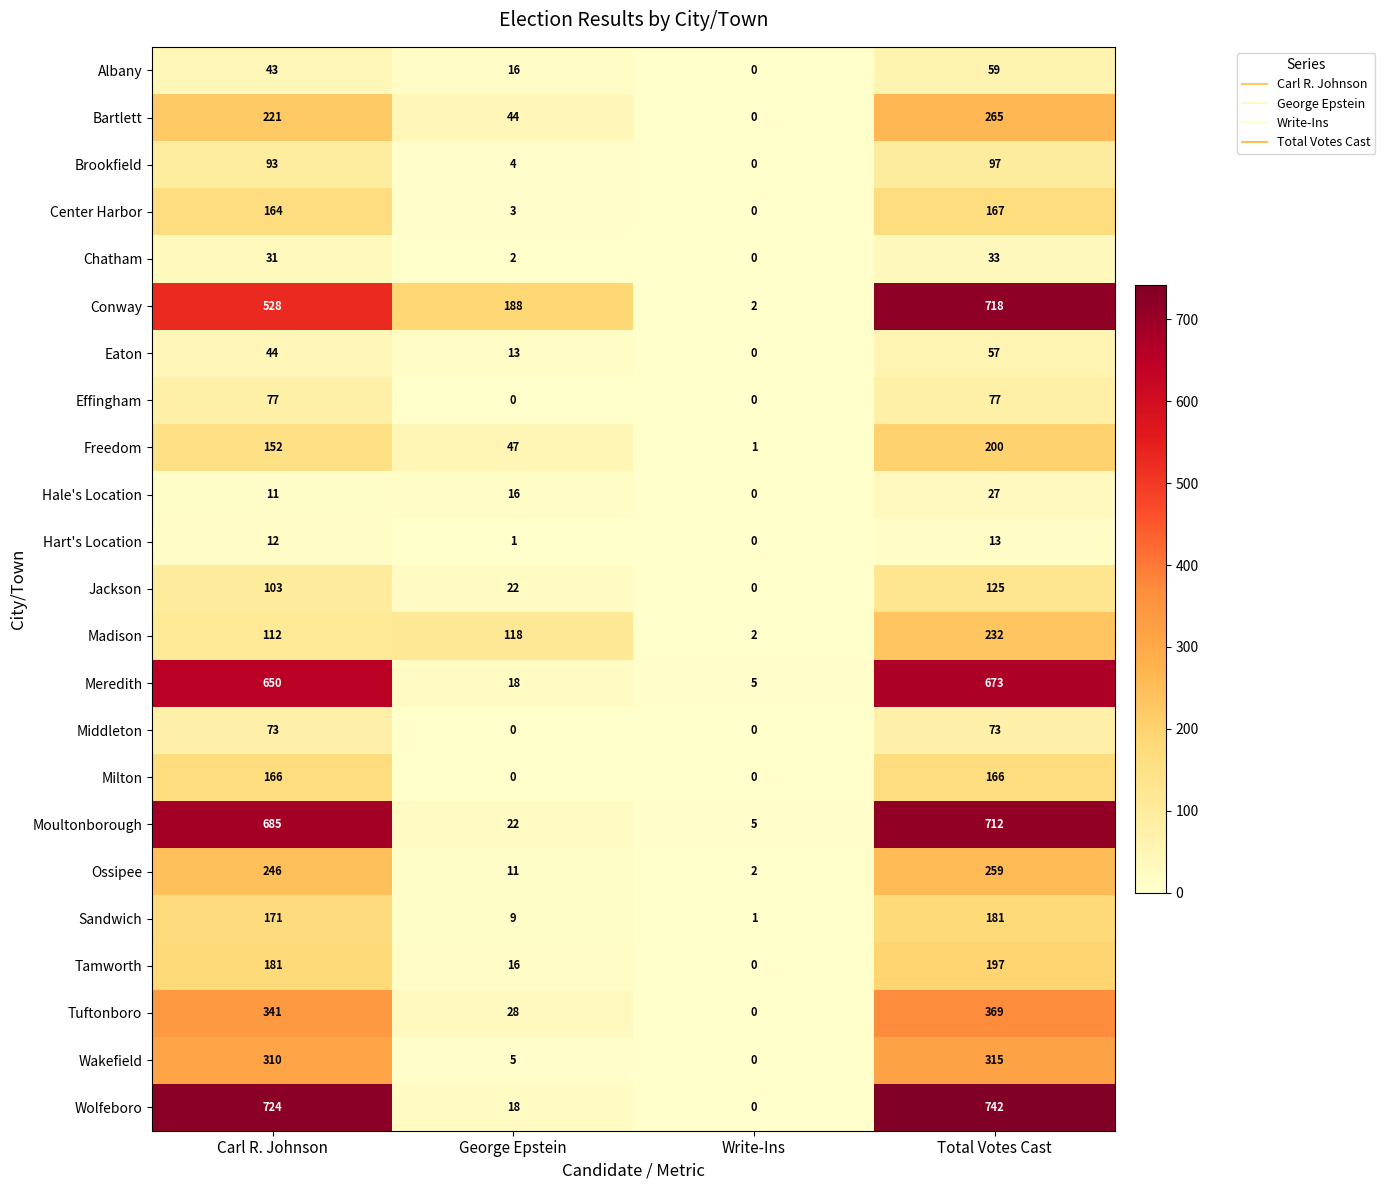

What is the sum of the Madison values at Carl R. Johnson and Total Votes Cast?

344